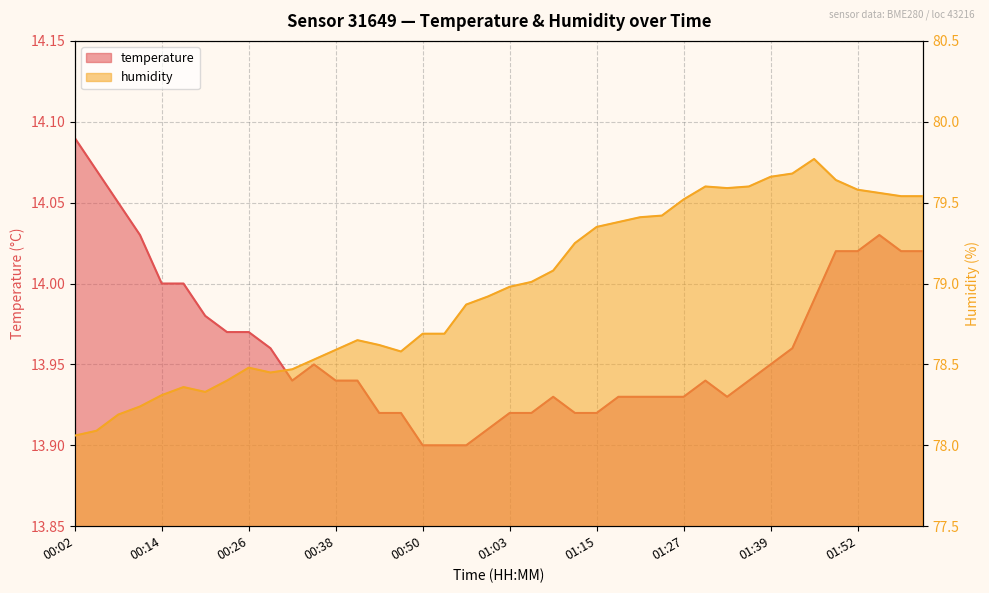

What is the difference between the maximum and minimum values in the temperature series?

0.2